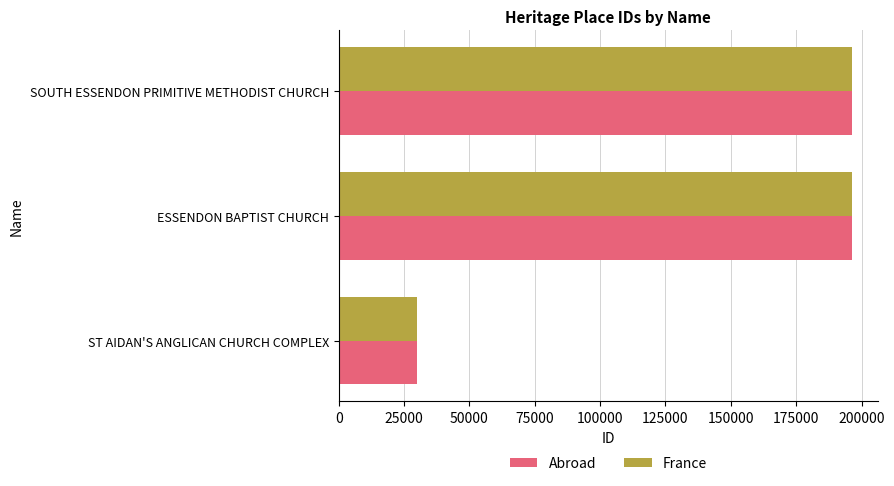

How many series are shown in this chart?

2